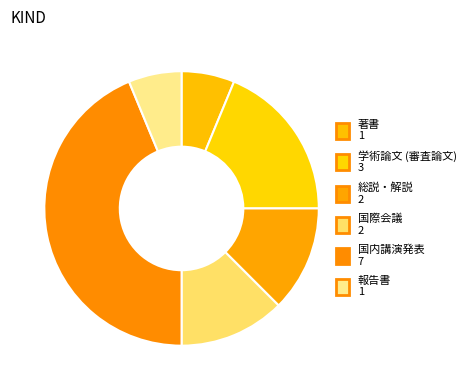

Between 国内講演発表 and 報告書, which is larger?

国内講演発表